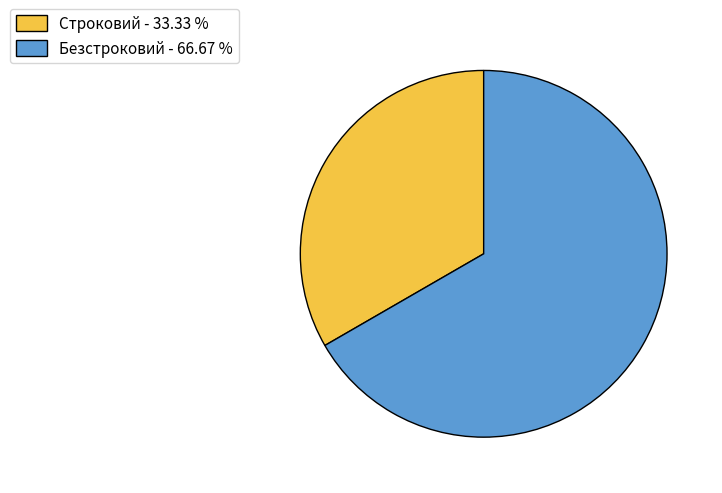

Is Безстроковий - 66.67 % the majority of the pie?

Yes